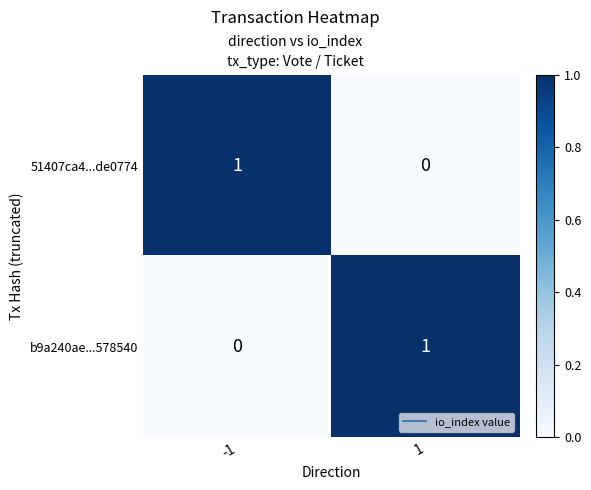

Reading left to right, transcribe all the data shown in this chart.

51407ca4...de0774: 1	0
b9a240ae...578540: 0	1